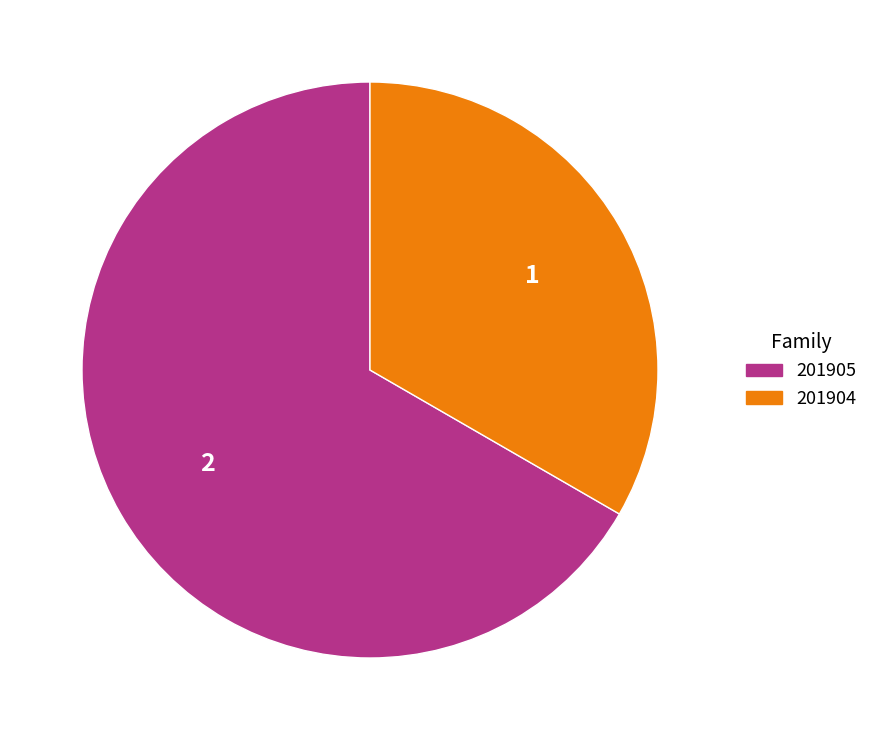

Is it true that 201905 is 67% of the pie?

True